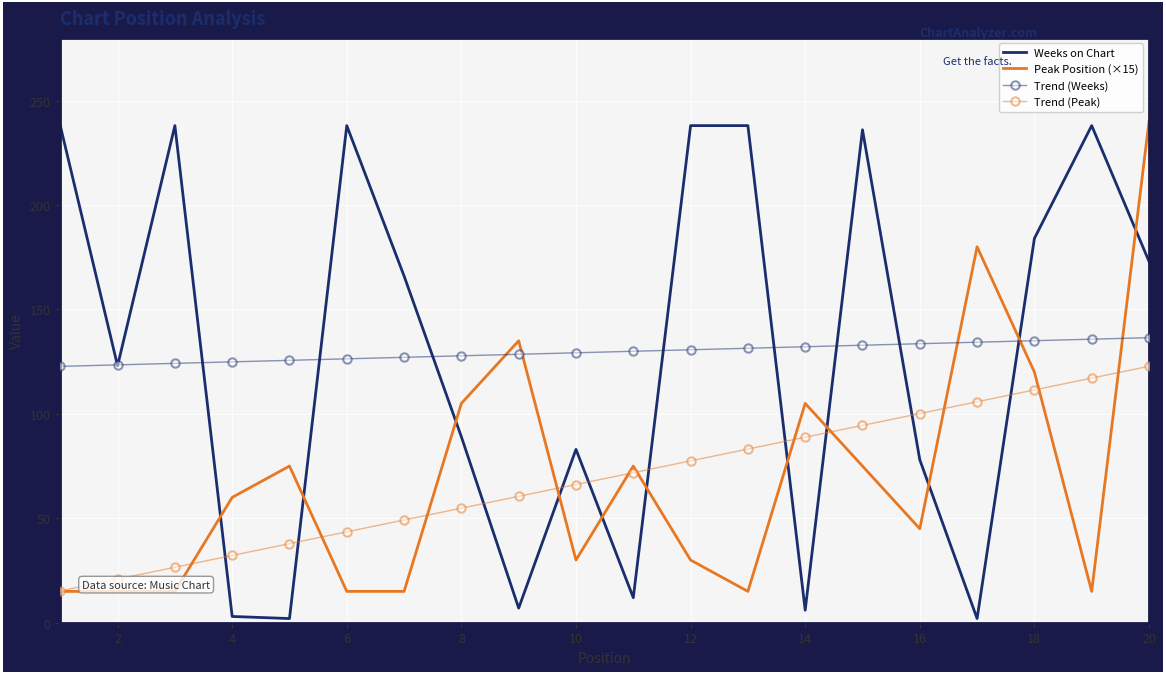

Which series has the largest range (max minus min)?

Weeks on Chart